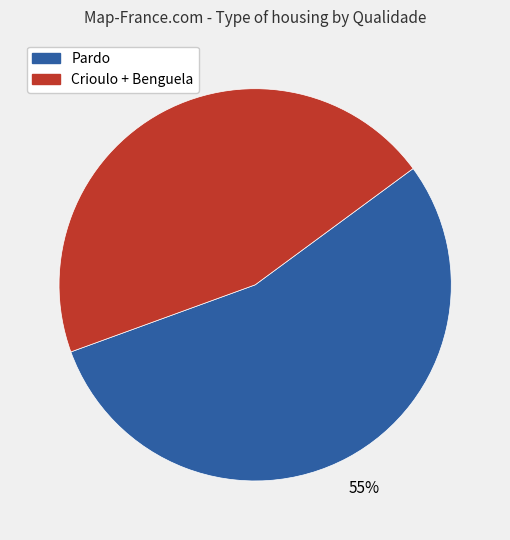

Is there a majority slice in this chart?

Yes